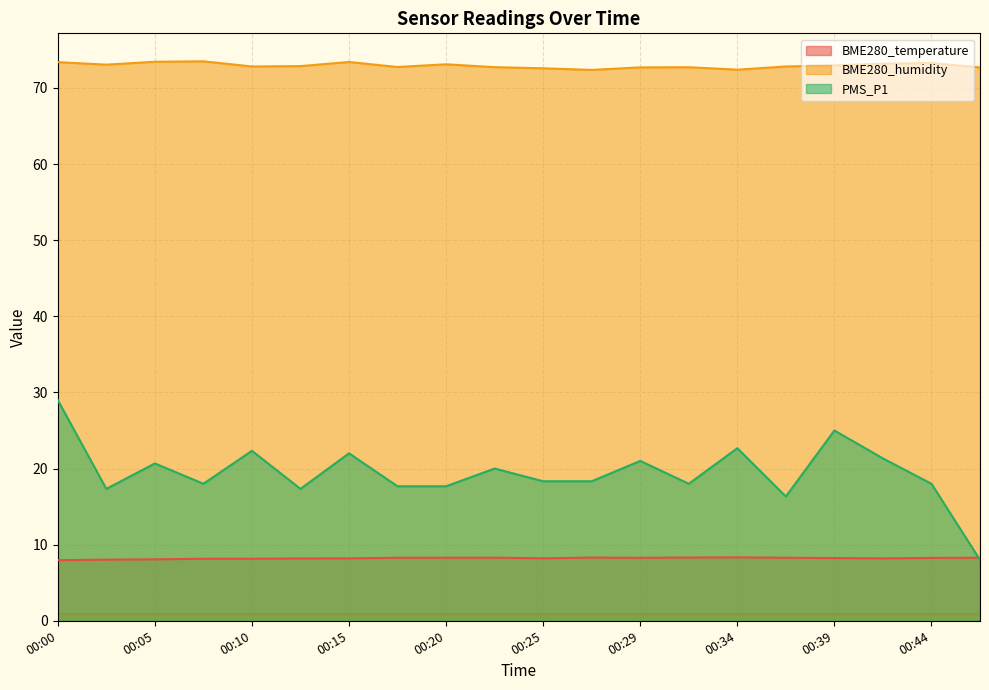

True or false: BME280_humidity and PMS_P1 intersect in this chart.

False